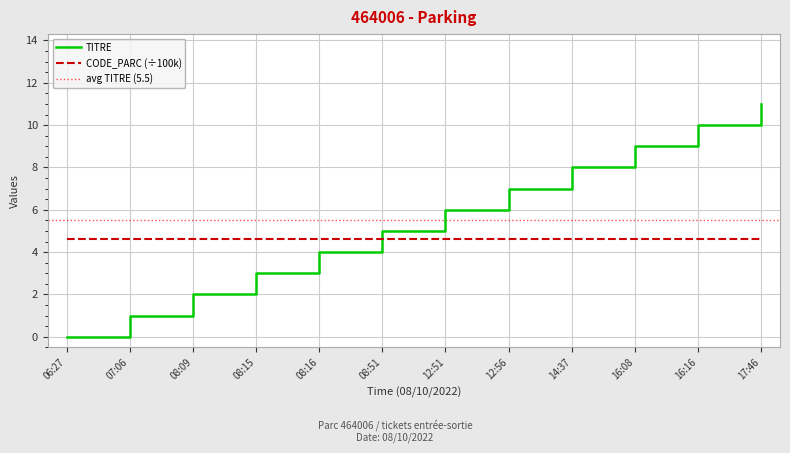

Approximately how many times larger is the value at 12:51 compared to 16:16?

0.6